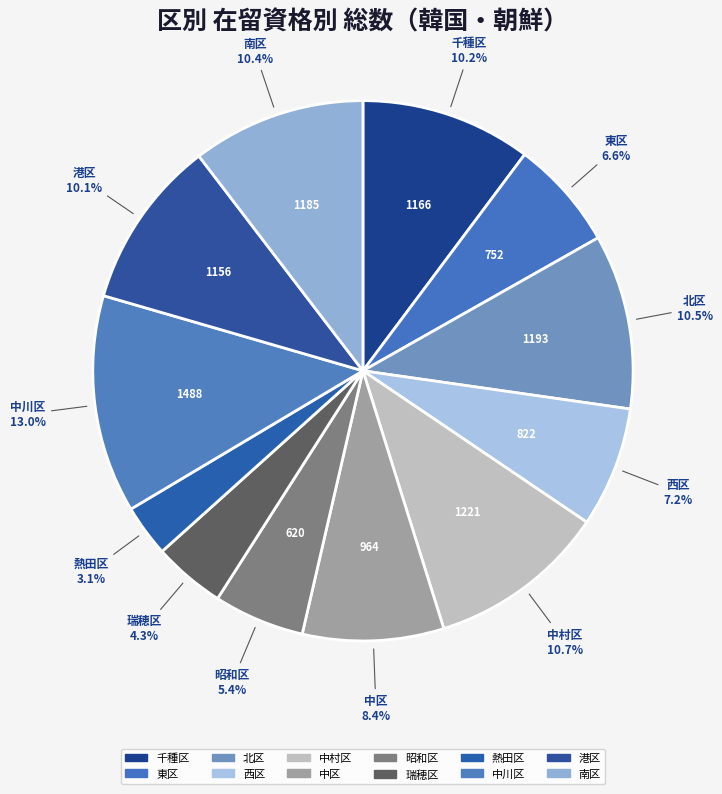

To the nearest percent, what percentage of the pie is 東区?

7%